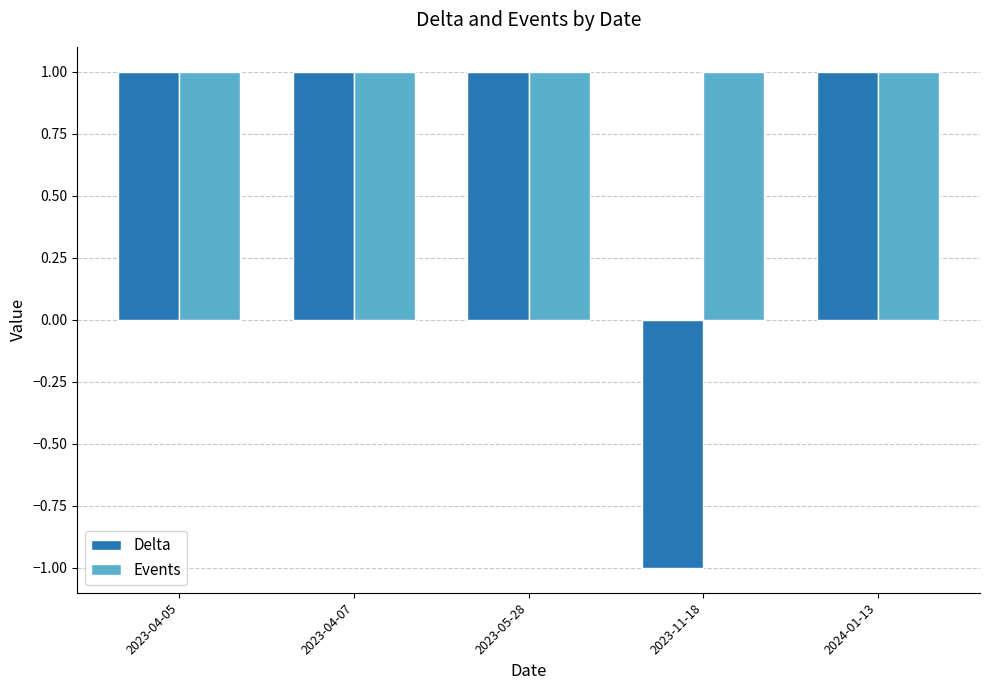

True or false: Delta has a value of 0 at 2023-04-05.

False